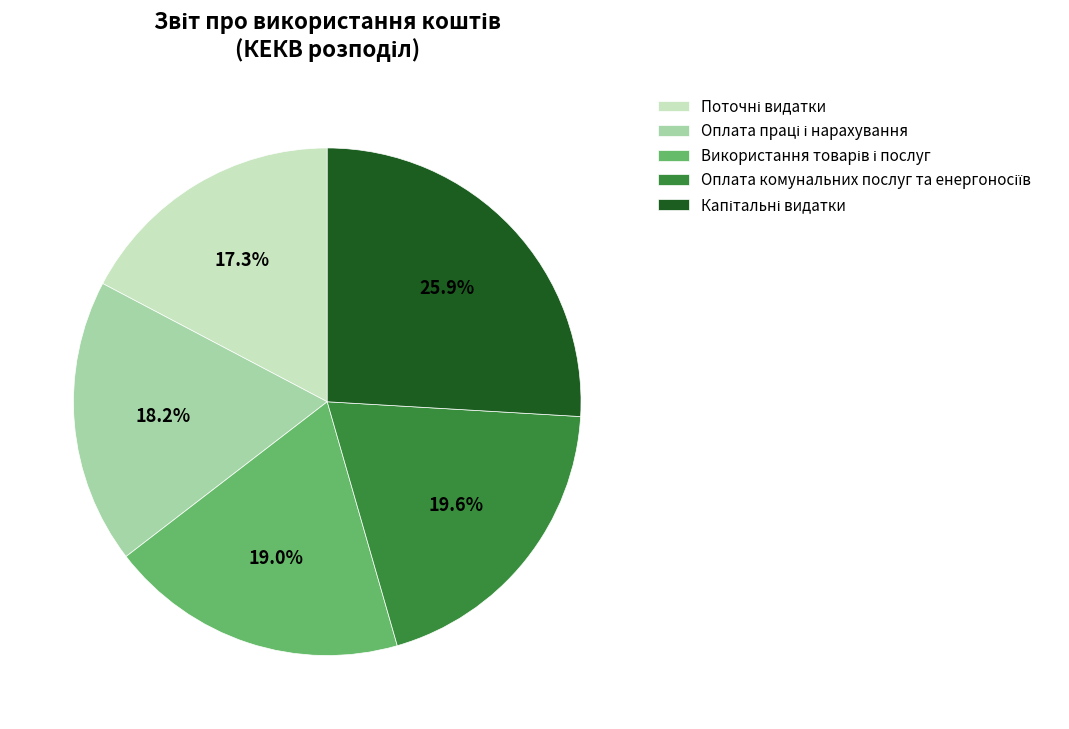

Does any single category account for the majority?

No